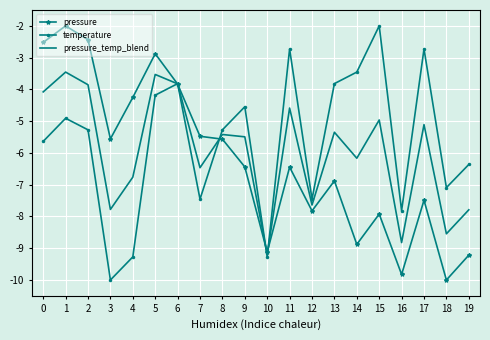

How many values in the pressure series exceed -6?

9